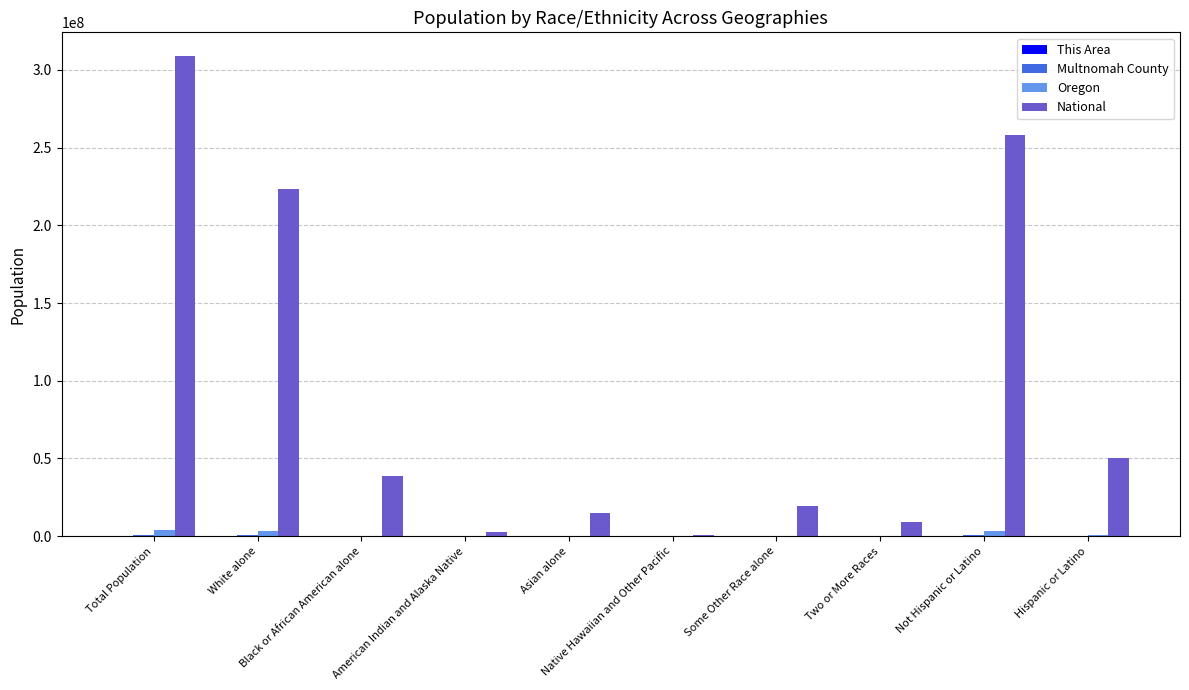

What is the greatest value displayed?

308745538